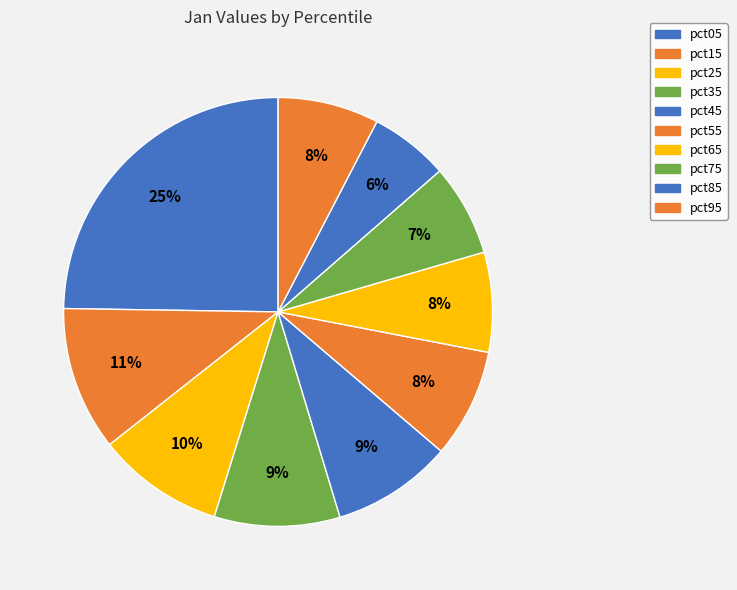

How many segments does this pie chart have?

10